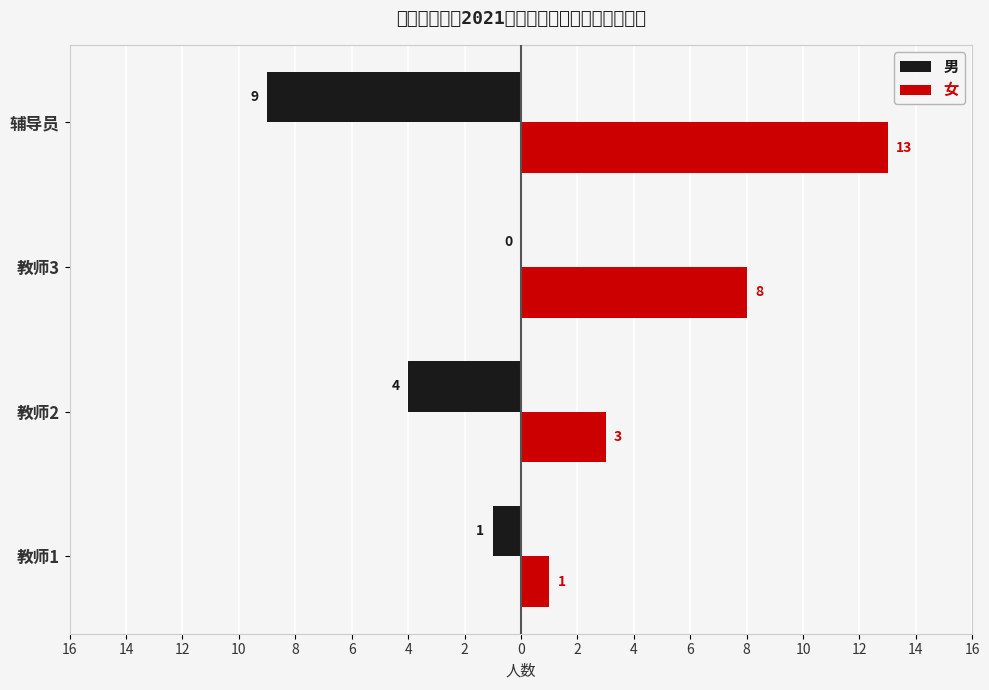

What is the value of the 女 bar at the 2nd from the left?

3